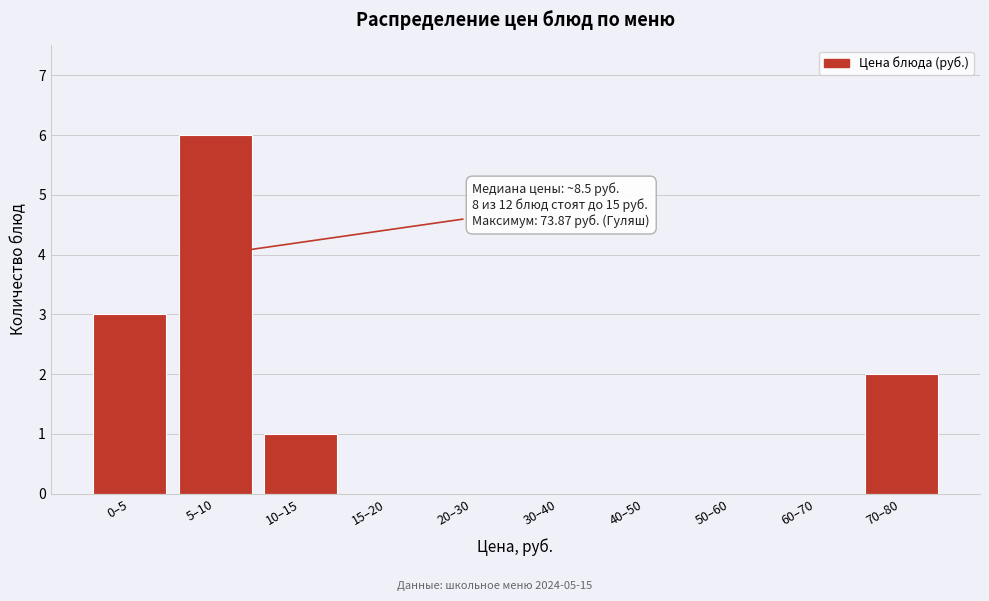

Reading right to left, extract all data points from this chart.

70–80=2	60–70=0	50–60=0	40–50=0	30–40=0	20–30=0	15–20=0	10–15=1	5–10=6	0–5=3